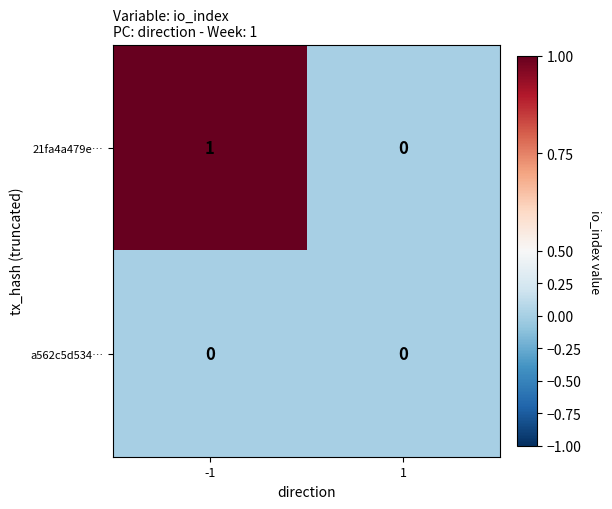

What is the maximum value shown in the chart?

1